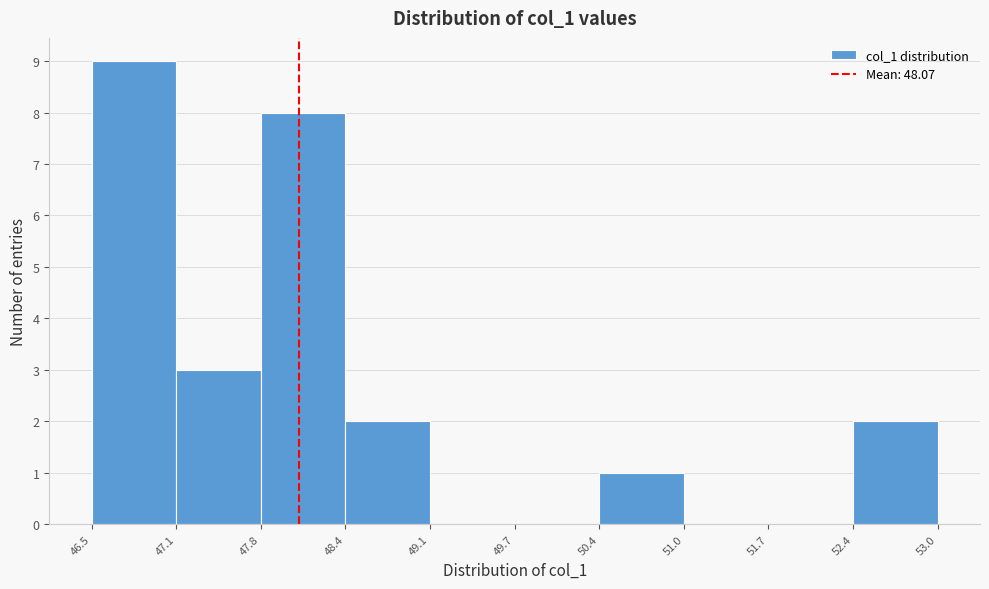

Reading left to right, transcribe this chart: for each bar, give the range it covers on the x-axis and its height. The values are not printed on the chart, so give them approximately, as read against the axis.

46.5 to 47.1: 9
47.1 to 47.8: 3
47.8 to 48.4: 8
48.4 to 49.1: 2
49.1 to 49.7: 0
49.7 to 50.4: 0
50.4 to 51.0: 1
51.0 to 51.7: 0
51.7 to 52.4: 0
52.4 to 53.0: 2